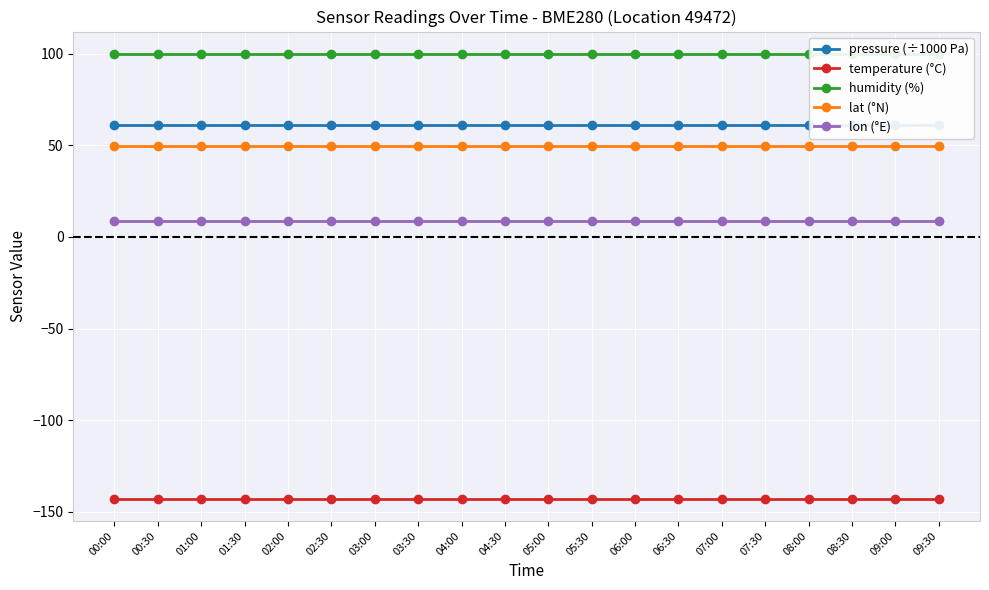

At which category does the chart reach its peak across all series?

00:00